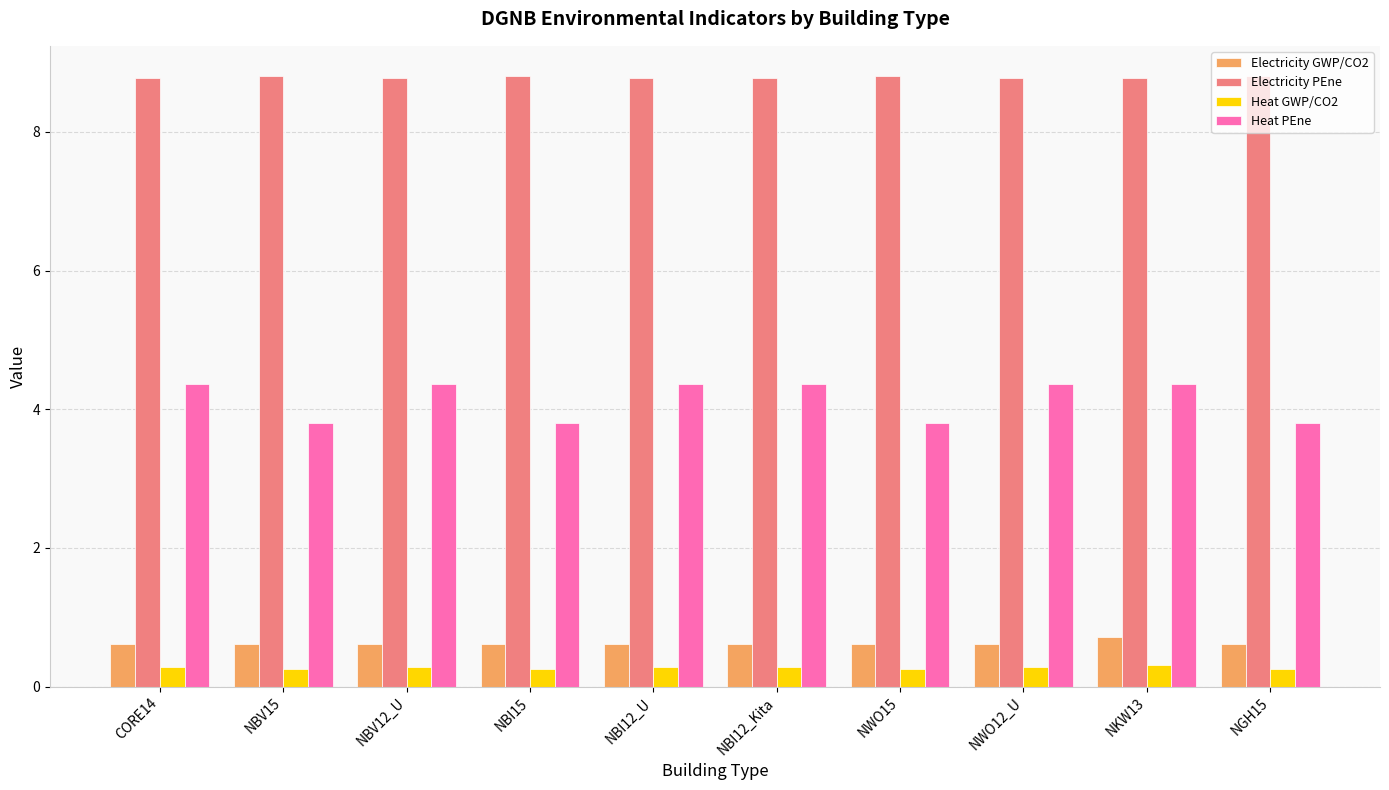

Which series has the largest range (max minus min)?

Heat PEne